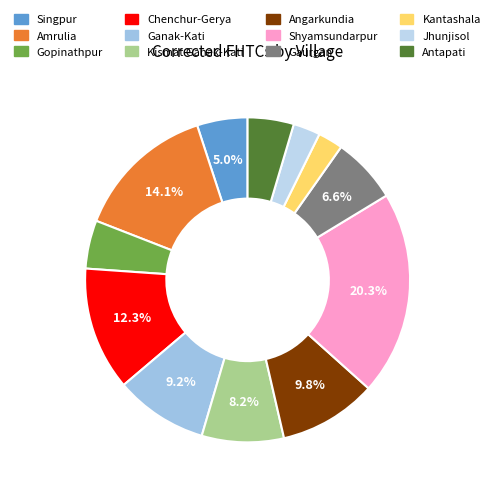

Do Shyamsundarpur and Ganak-Kati together represent more than half of the pie?

No